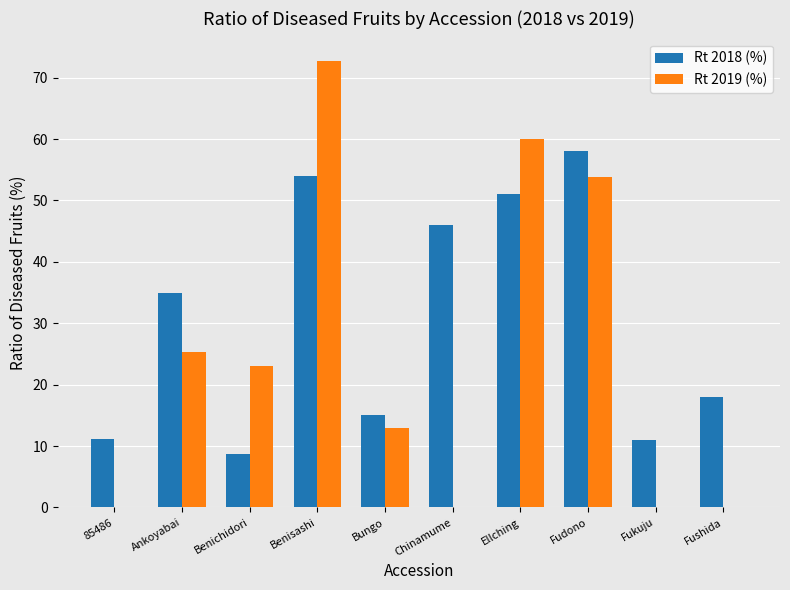

What is the sum of all Rt 2018 (%) values?

307.9